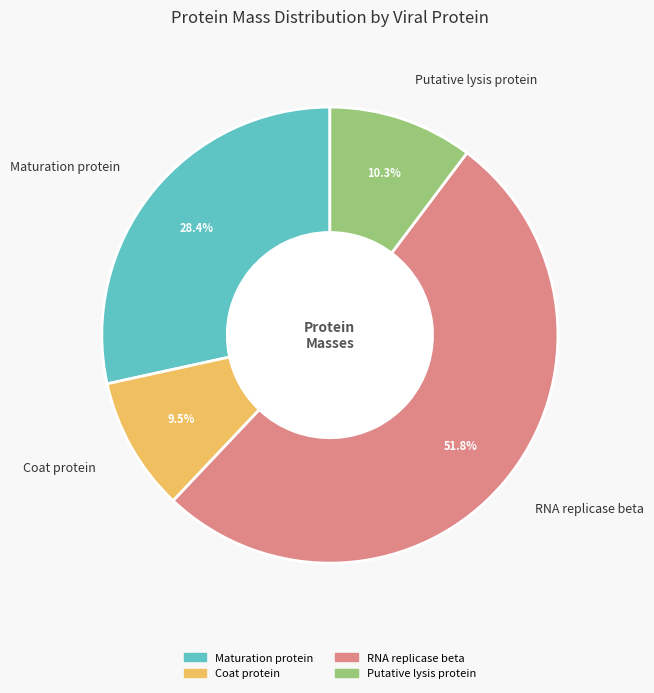

How many segments does this pie chart have?

4